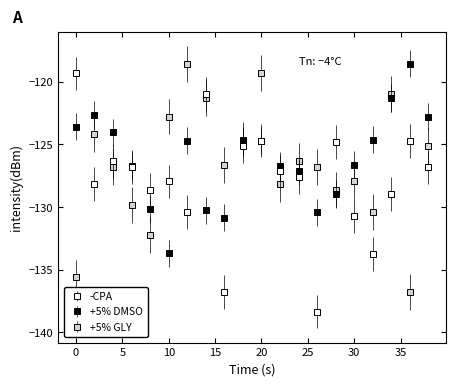

What is the lowest value of the -CPA series?

-138.4